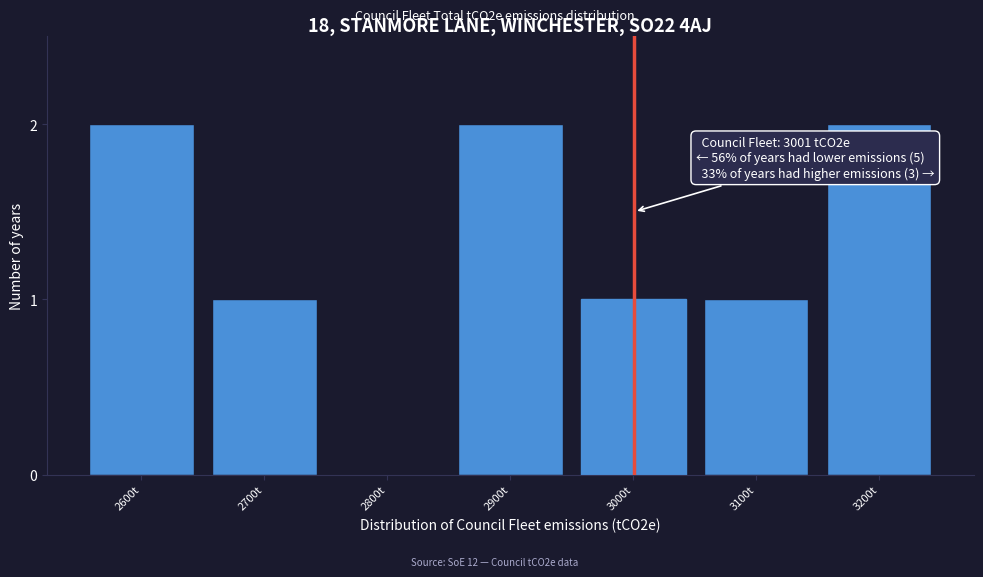

Reading right to left, list all the values displayed in this chart.

3200t=2	3100t=1	3000t=1	2900t=2	2800t=0	2700t=1	2600t=2